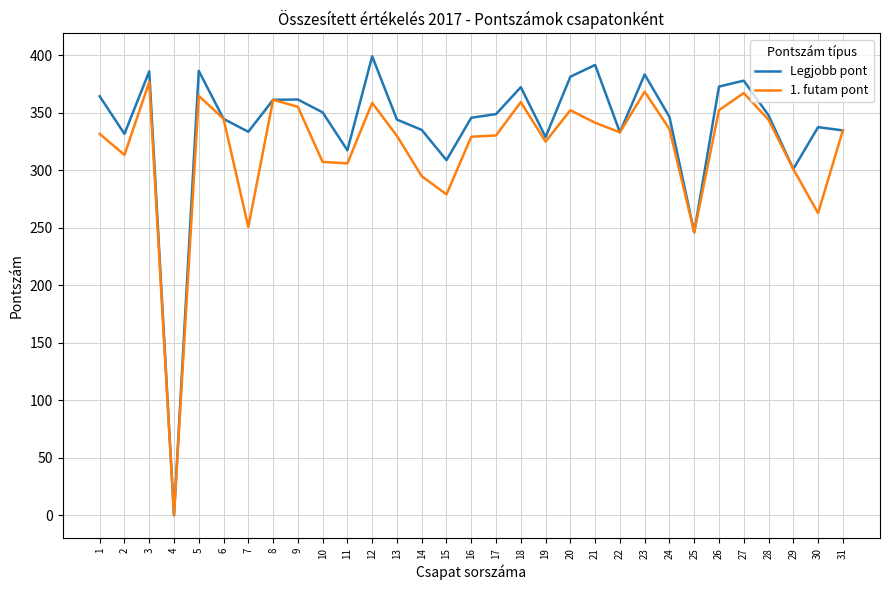

Does the chart have visible grid lines?

Yes